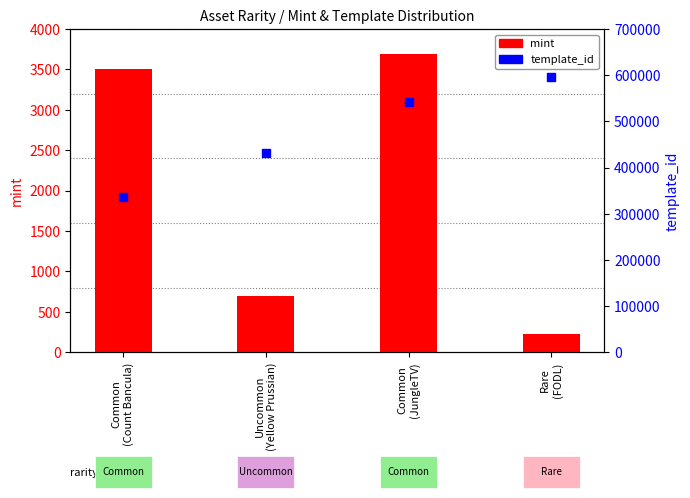

Is the value of mint at Uncommon
(Yellow Prussian) greater than the value of template_id at Common
(JungleTV)?

No